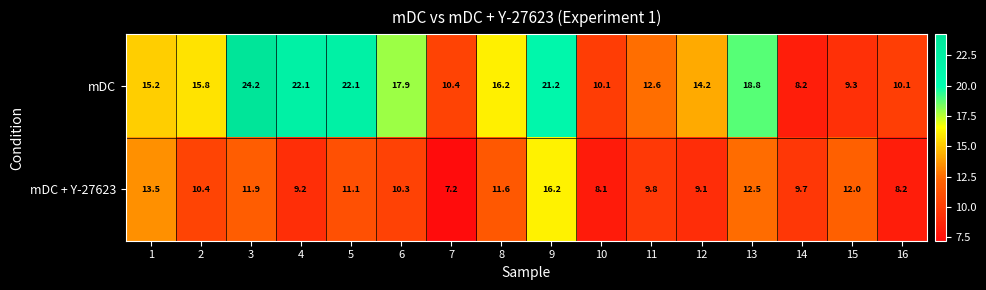

What is the sum of all mDC + Y-27623 values?

170.8